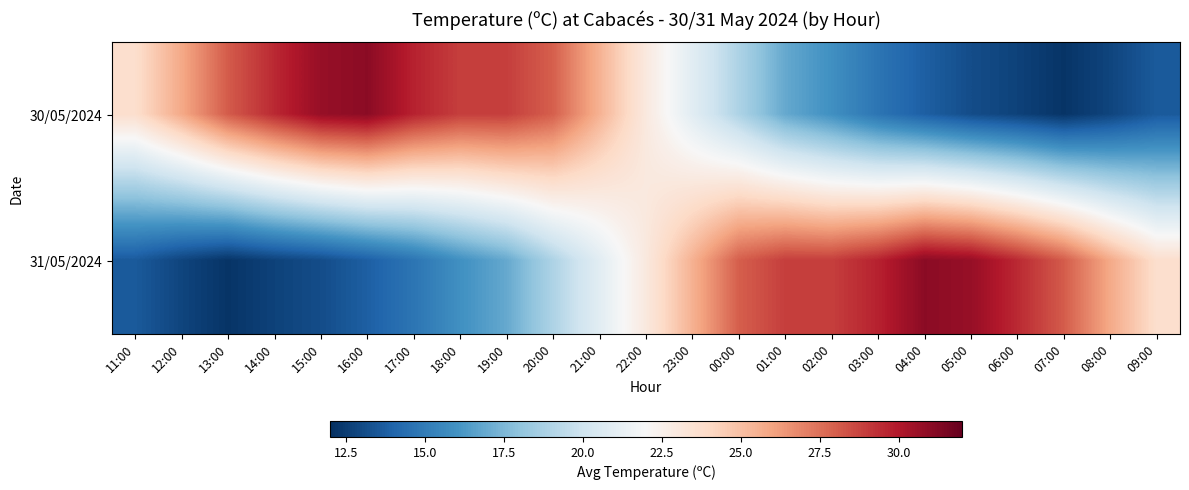

What is the total value across all series at 16:00?

44.8